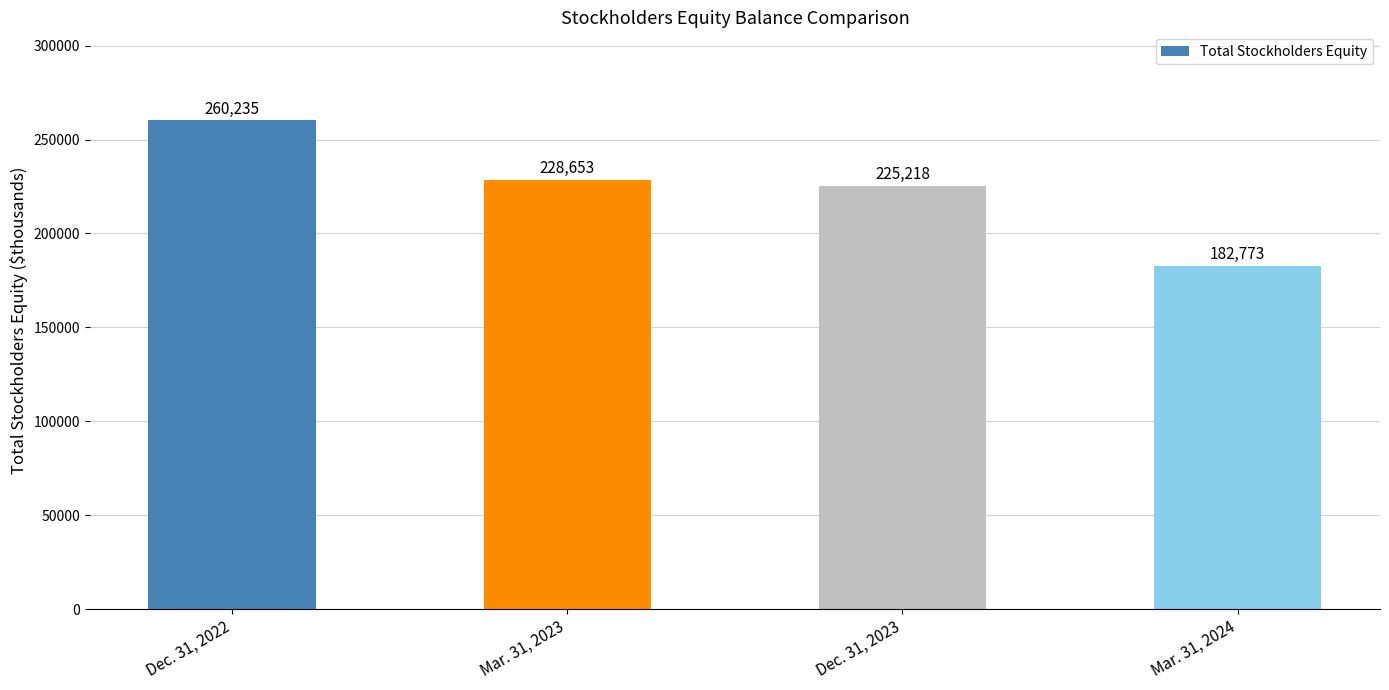

What is the average value?

224220